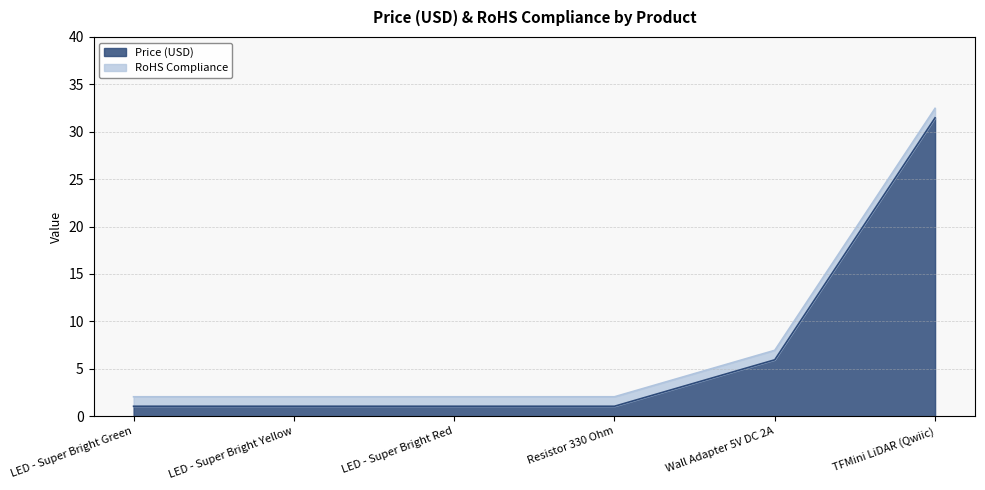

Which label corresponds to the largest value in the chart?

TFMini LiDAR (Qwiic)